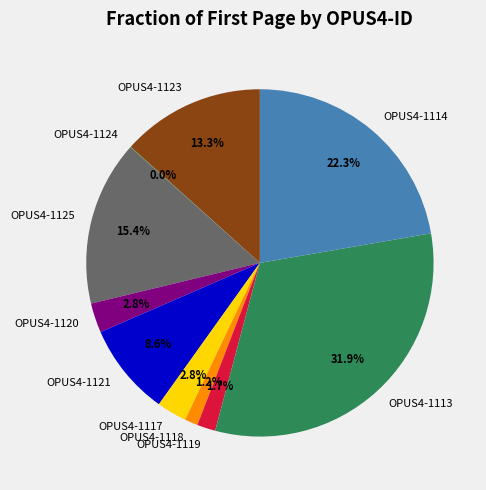

Which slice is the largest?

OPUS4-1113